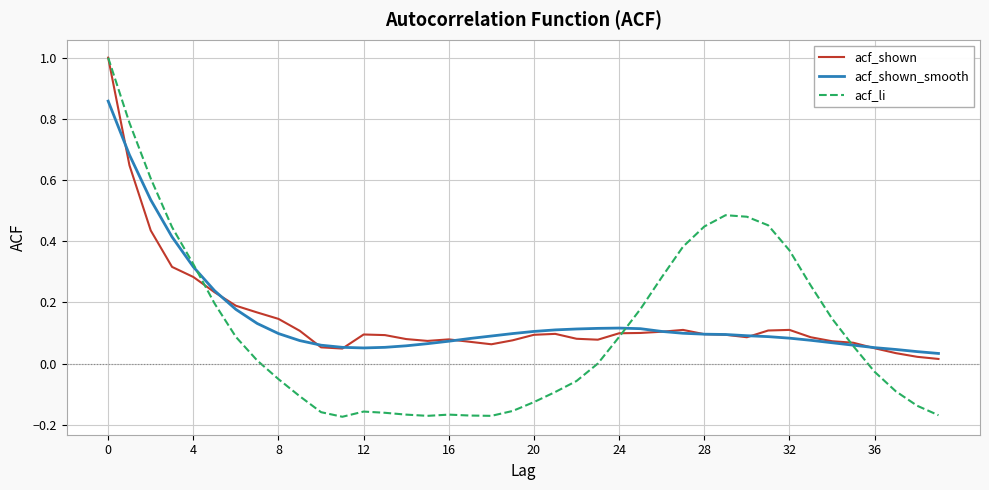

What is the maximum value shown in the chart?

1.0